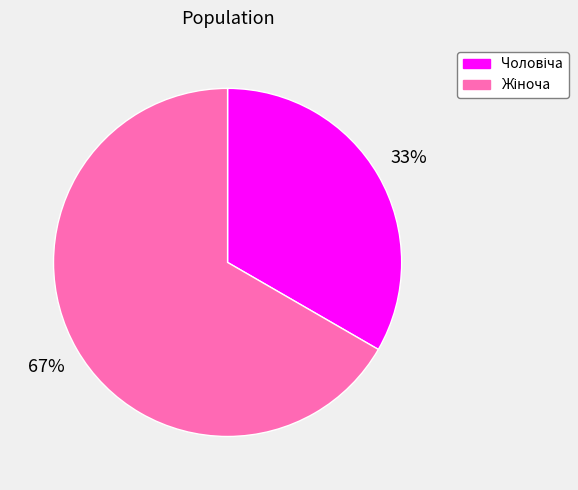

Is there a majority slice in this chart?

Yes